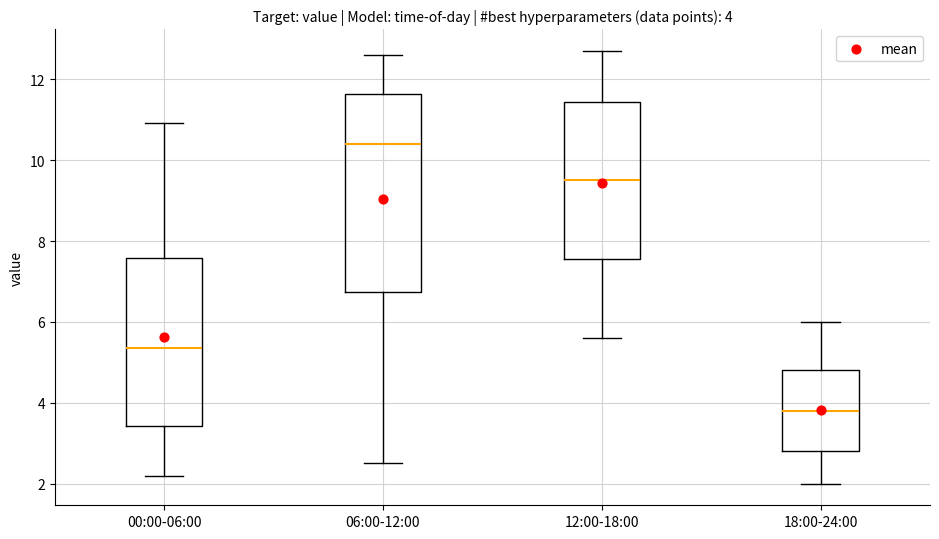

Which box is the tallest, from its lower edge to its upper edge?

06:00-12:00